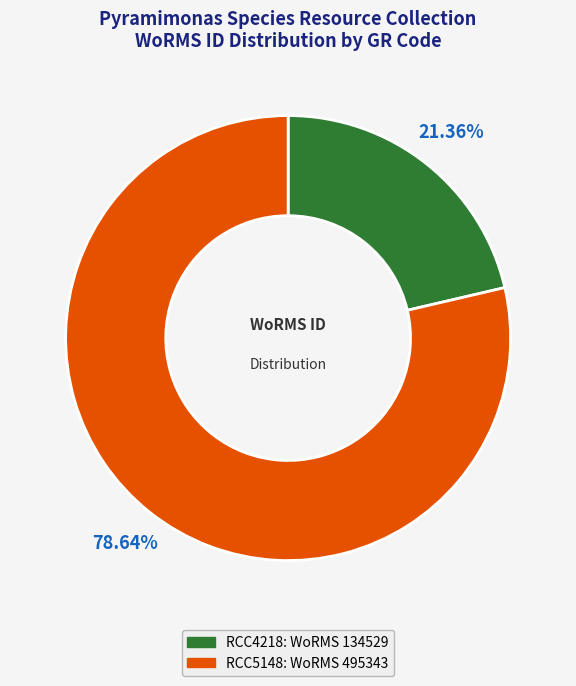

What percentage is the RCC4218 slice, to the nearest percent?

21%